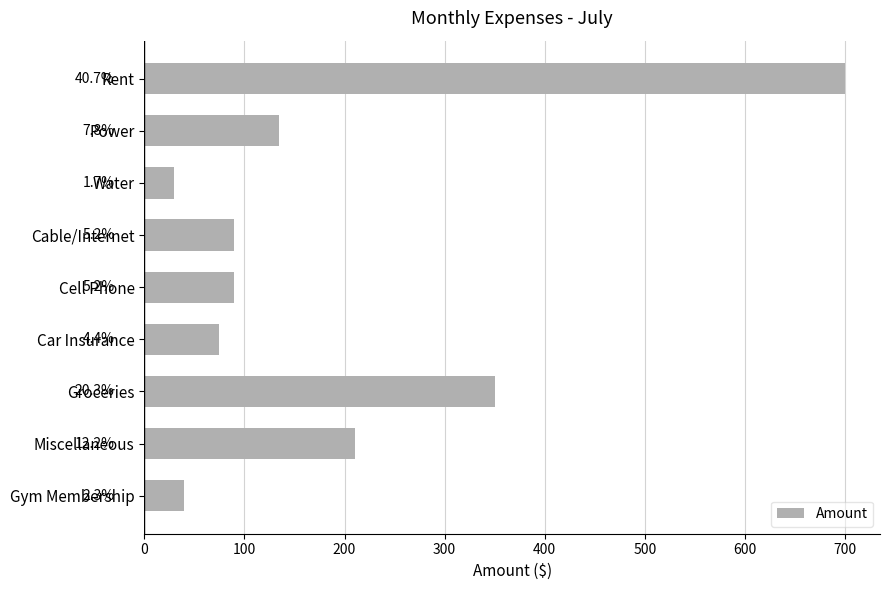

How many bars are there in total?

9